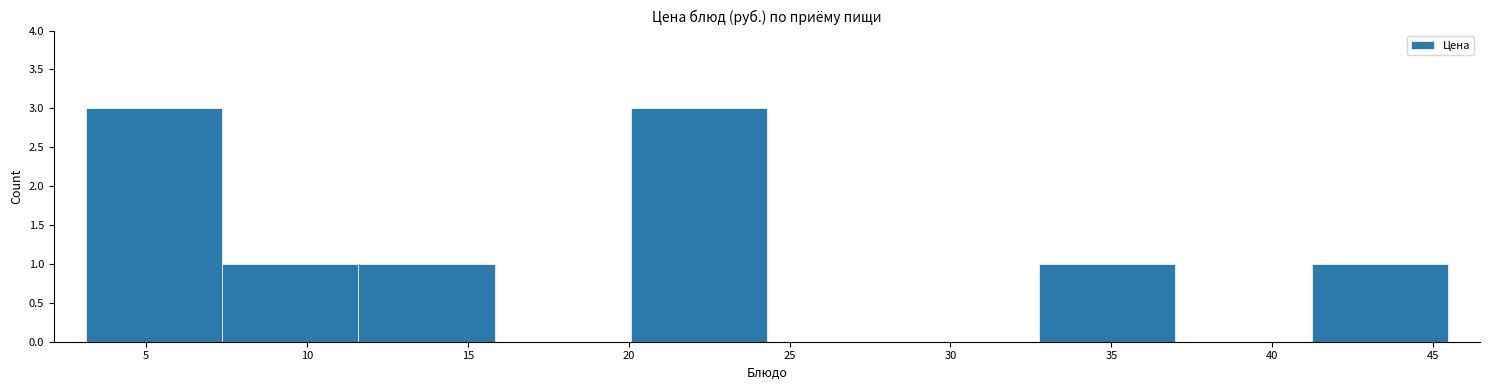

What is the height of the bar covering 20.0 to 24.5 on the x-axis? Neither the bar edges nor the heights are printed on the chart, so give them approximately, as read against the axes.

3